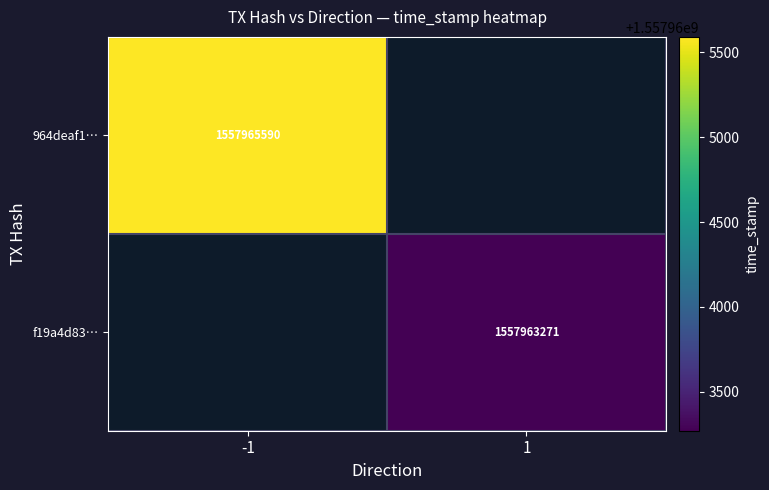

The value of 964deaf1… at -1 is 620741236. True or false?

False